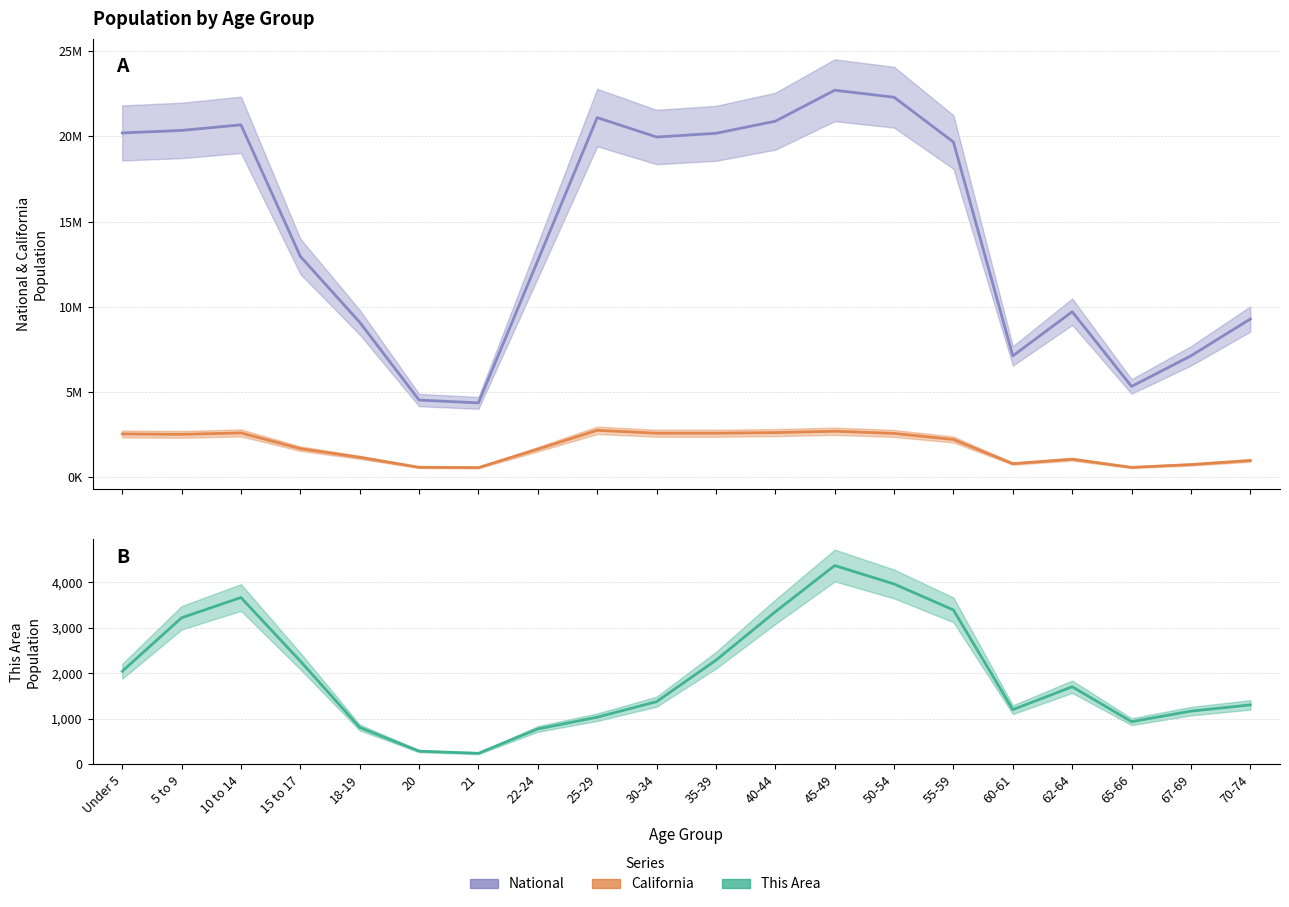

What is the difference between the highest and lowest values at 20?

4518840